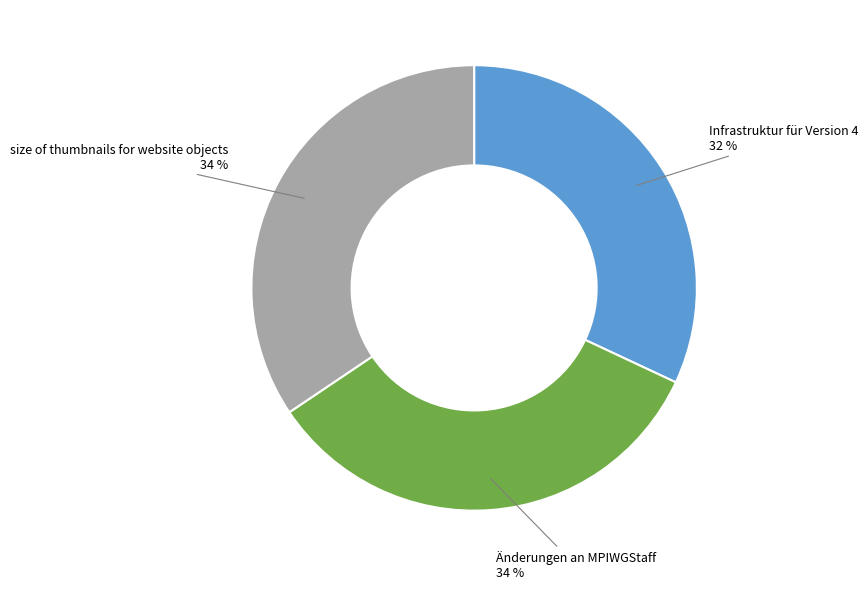

The Änderungen an MPIWGStaff slice represents 34% of the pie. True or false?

True